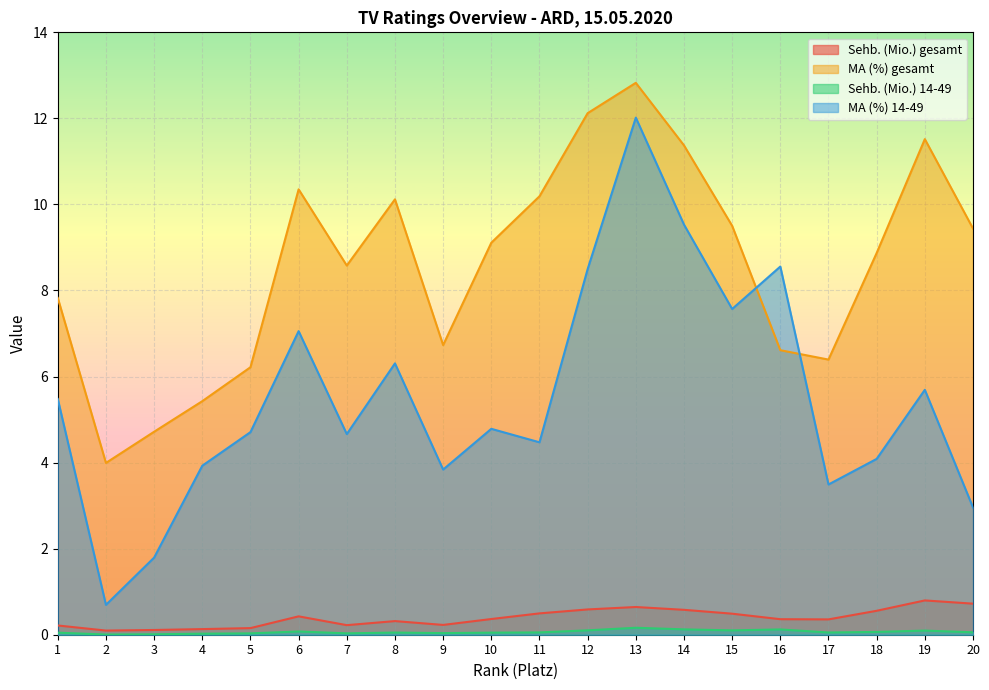

Which category has the lowest value in the Sehb. (Mio.) 14-49 series?

2